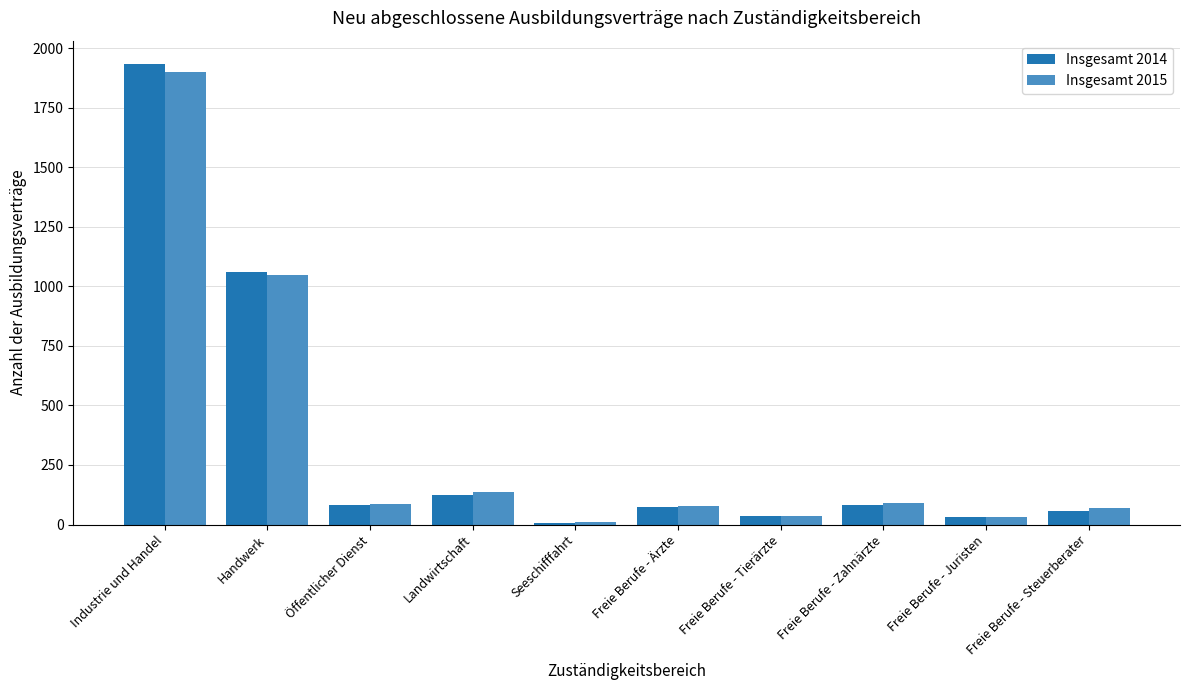

How many groups of bars are there?

10